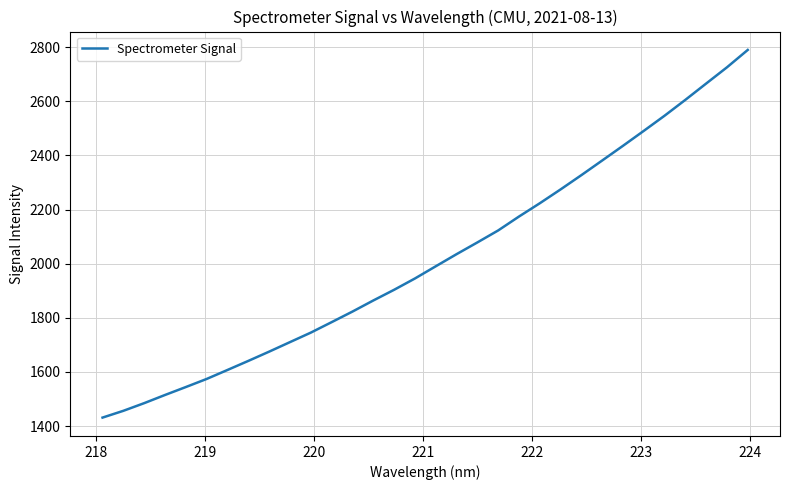

What is the difference between the maximum and minimum values?

1358.8